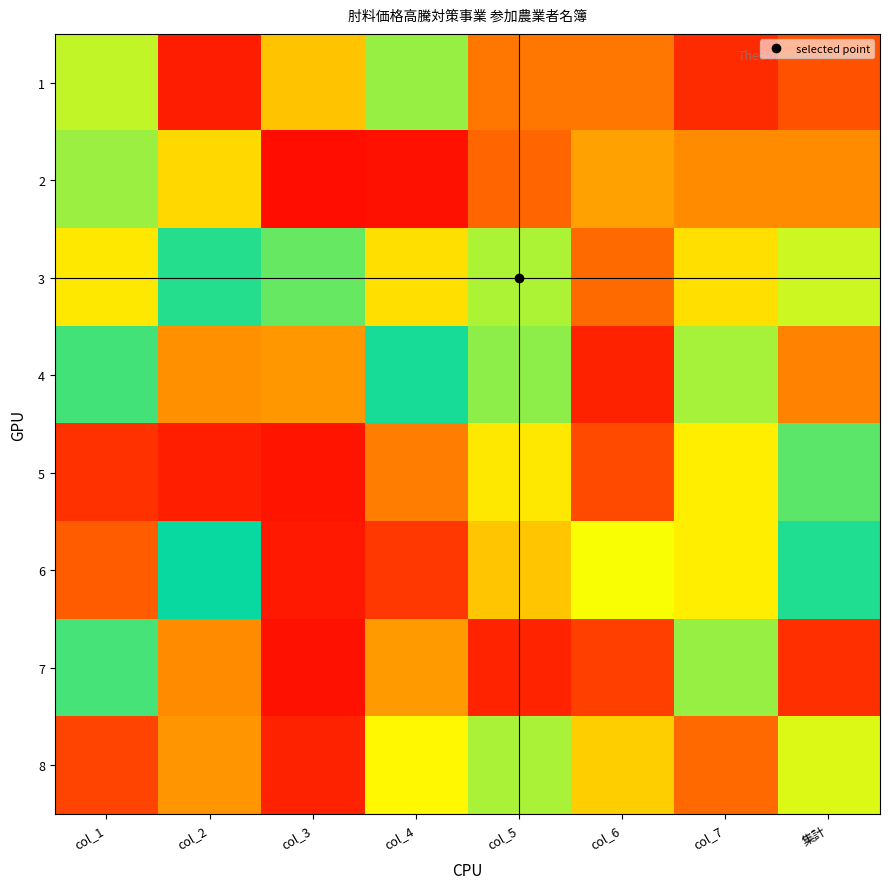

Between col_7 and col_4, which is larger?

col_4